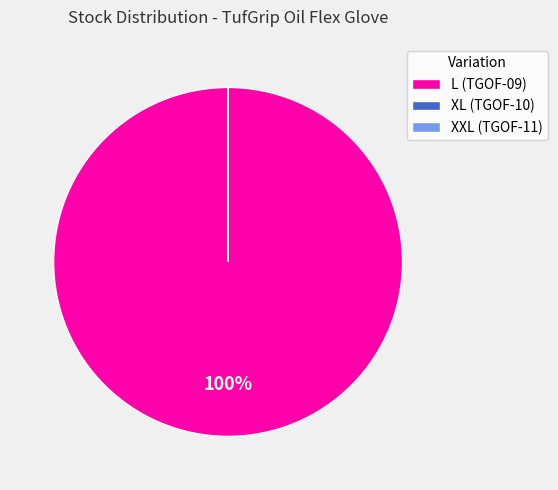

What is the largest slice in the pie chart?

L (TGOF-09)